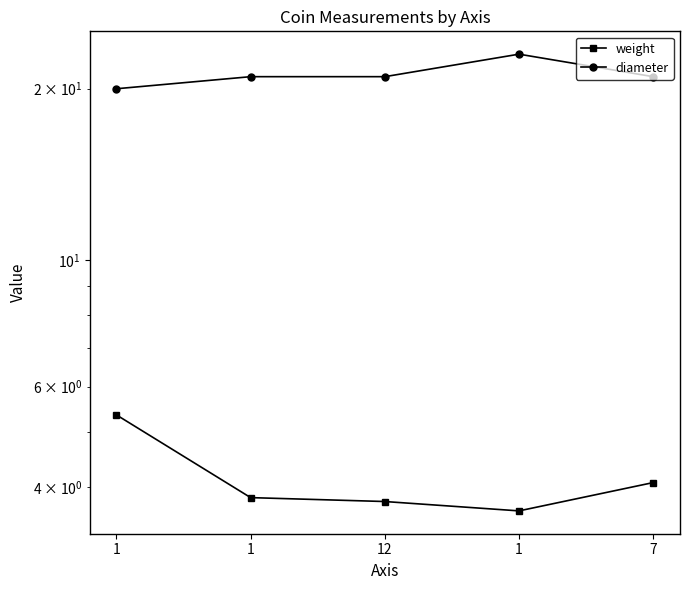

True or false: weight and diameter intersect in this chart.

False